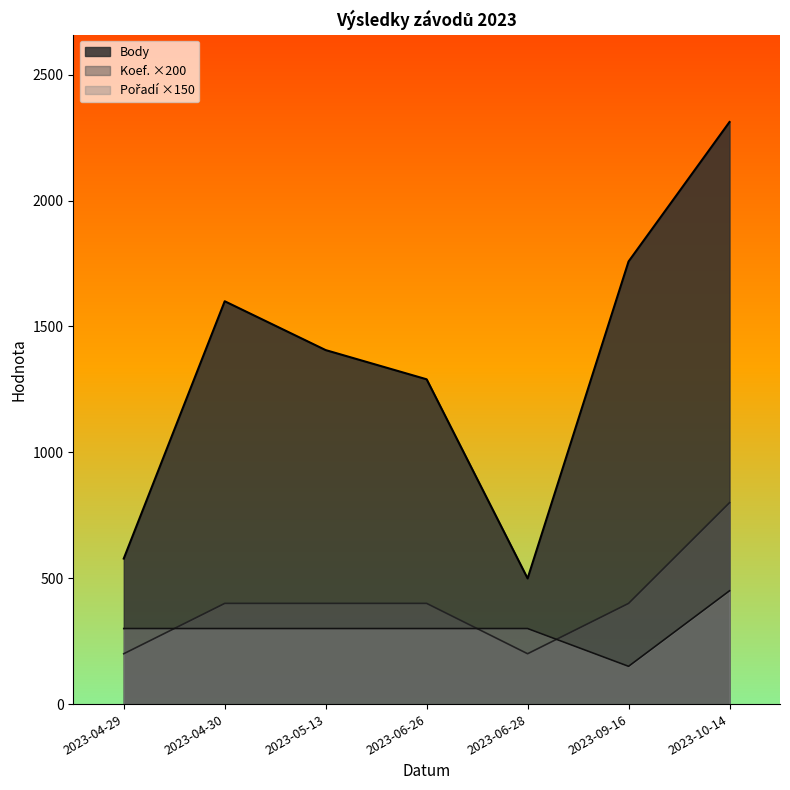

In Koef., how many points are lower than both neighbors (excluding endpoints)?

1